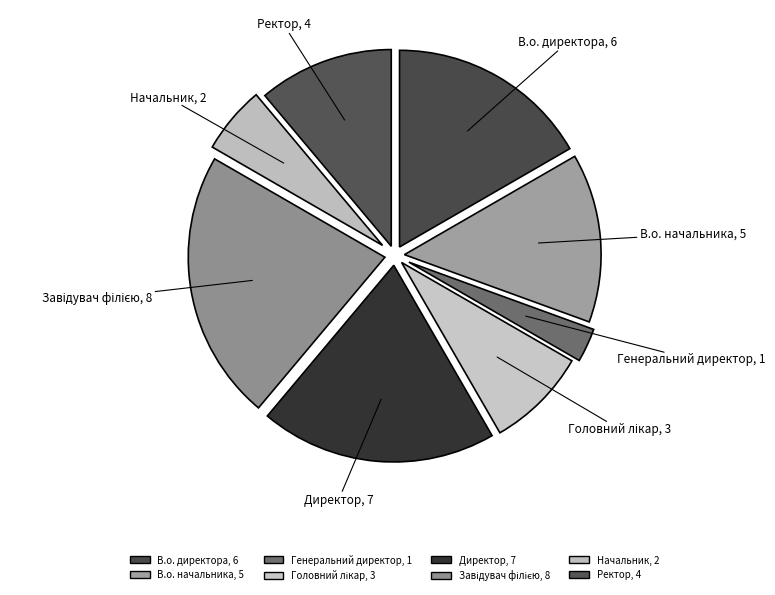

Does Директор represent more than half of the total?

No